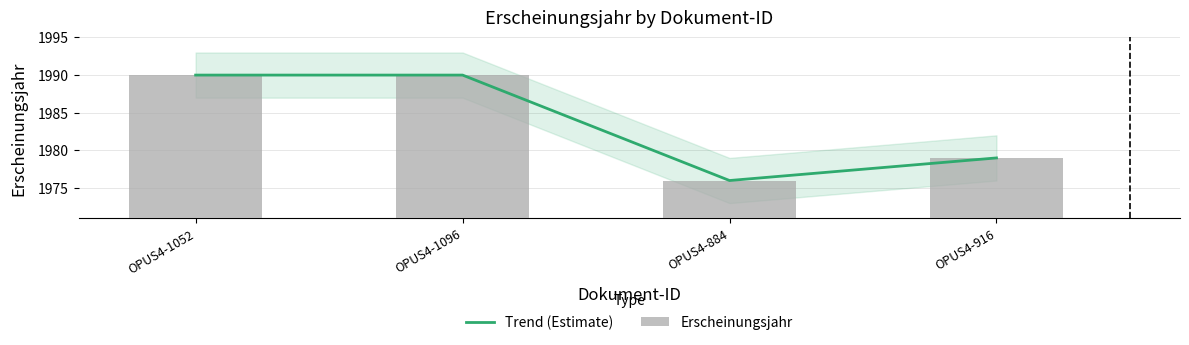

What is the label of the 4th bar from the left?

OPUS4-916